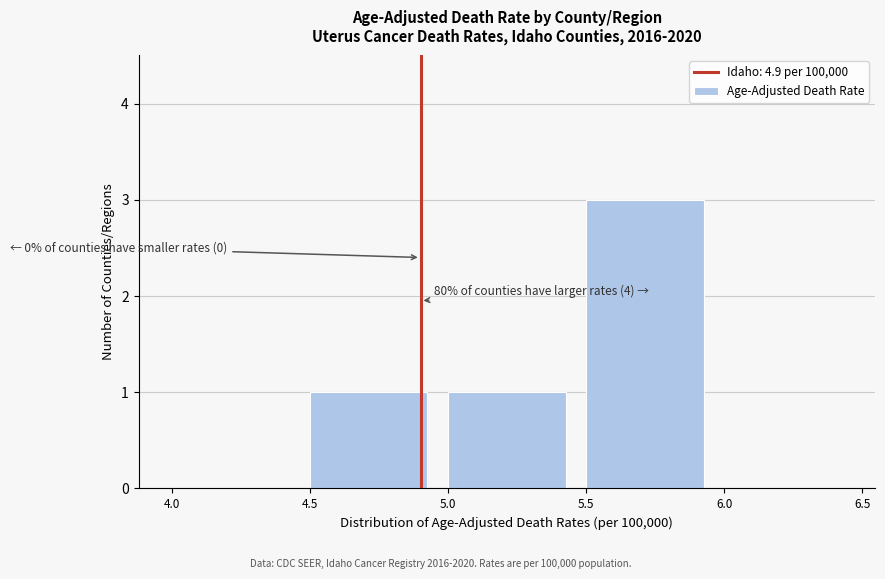

Over which range of the x-axis is the bar tallest?

5.5 to 6.0